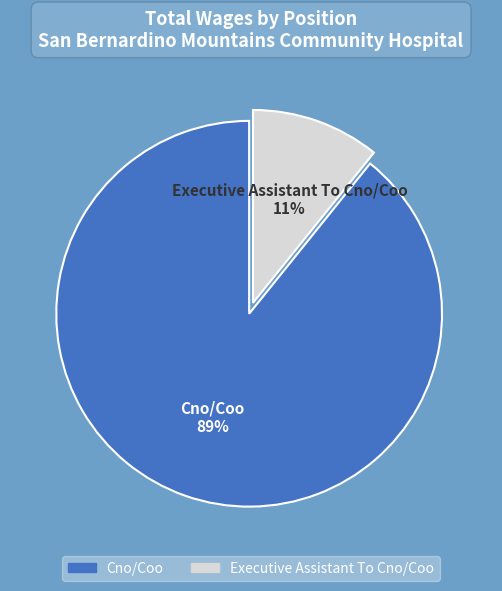

Between Executive Assistant To Cno/Coo and Cno/Coo, which is larger?

Cno/Coo